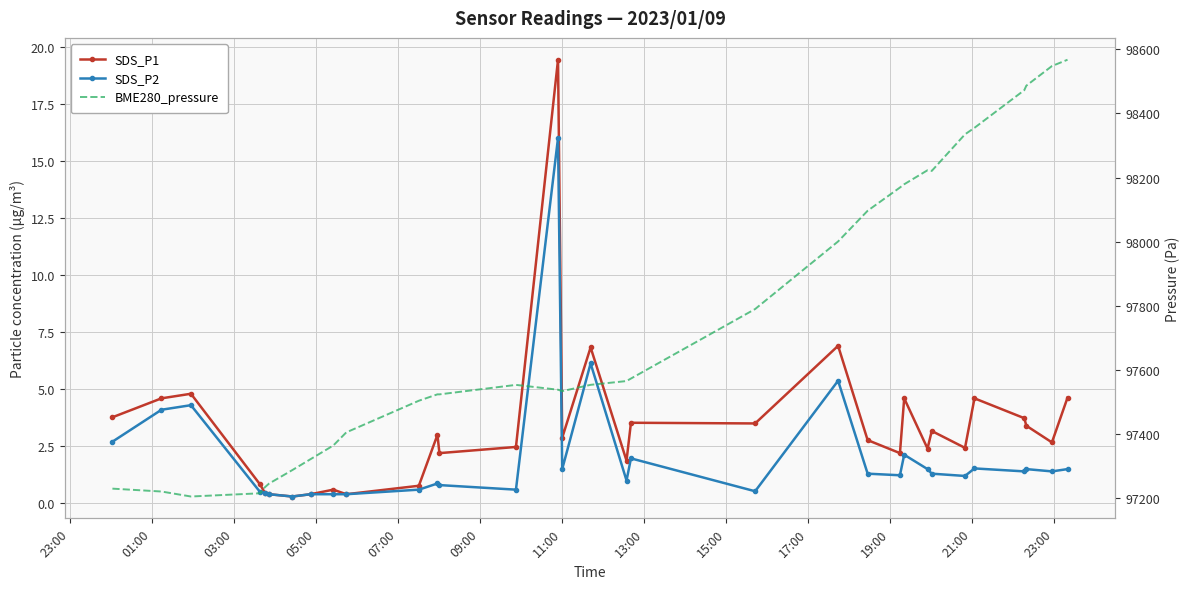

What is the maximum value shown in the chart?

98567.2